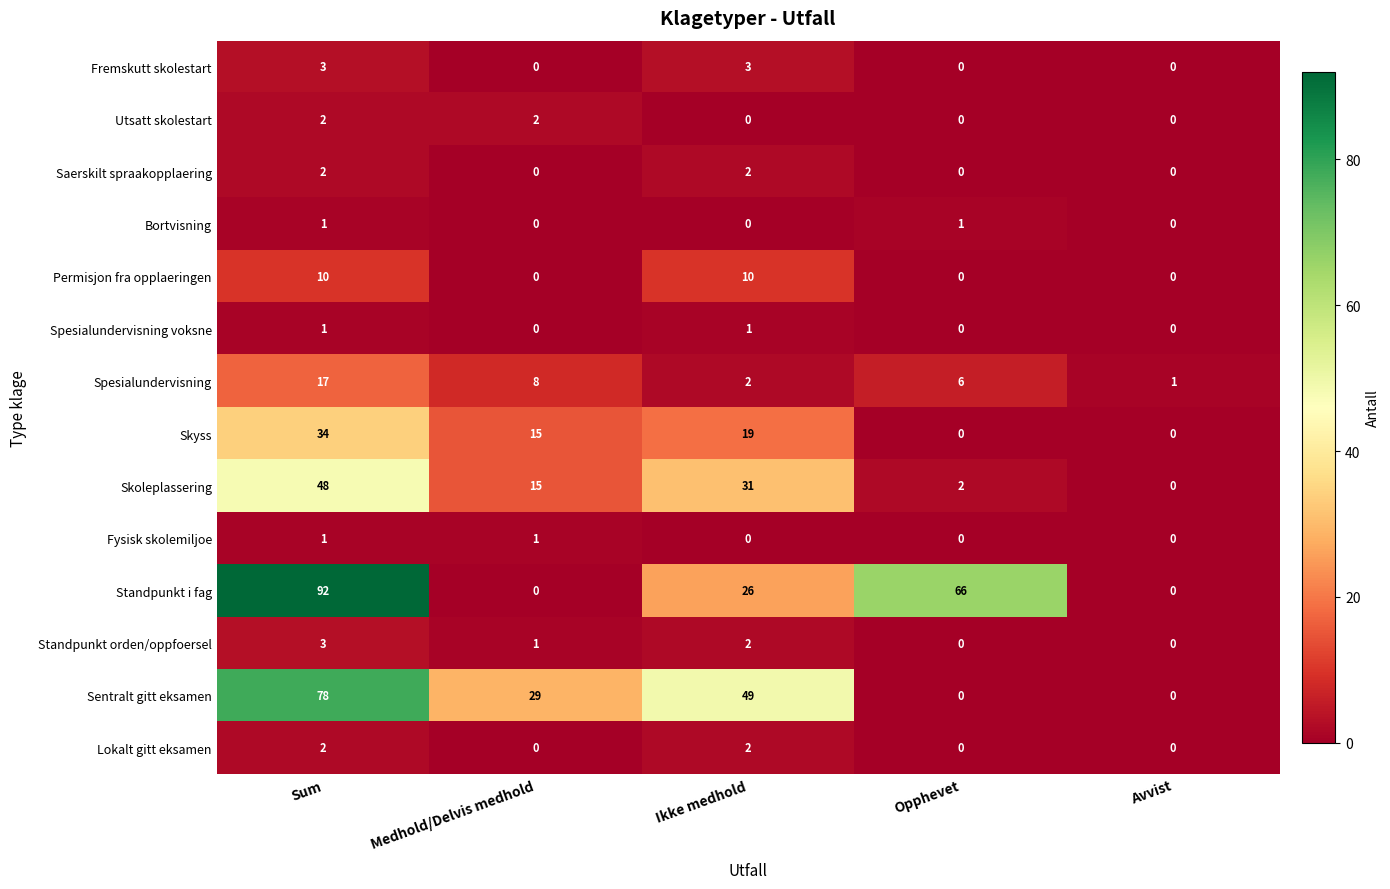

Between Opphevet and Avvist, which series saw the biggest shift?

Standpunkt i fag